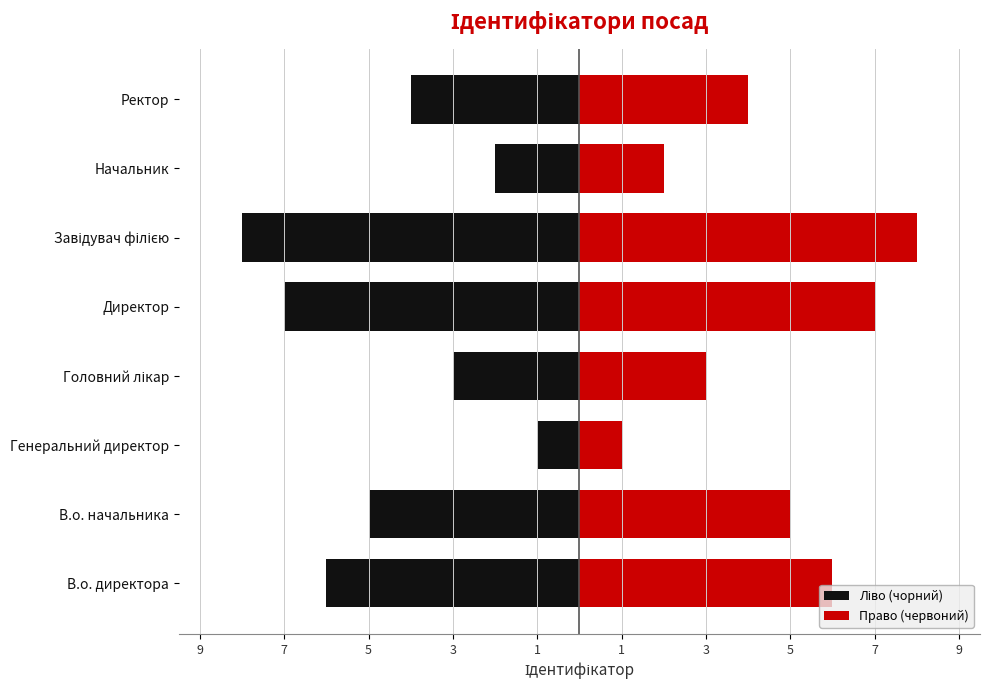

What is the lowest value of the Ліво (чорний) series?

-8